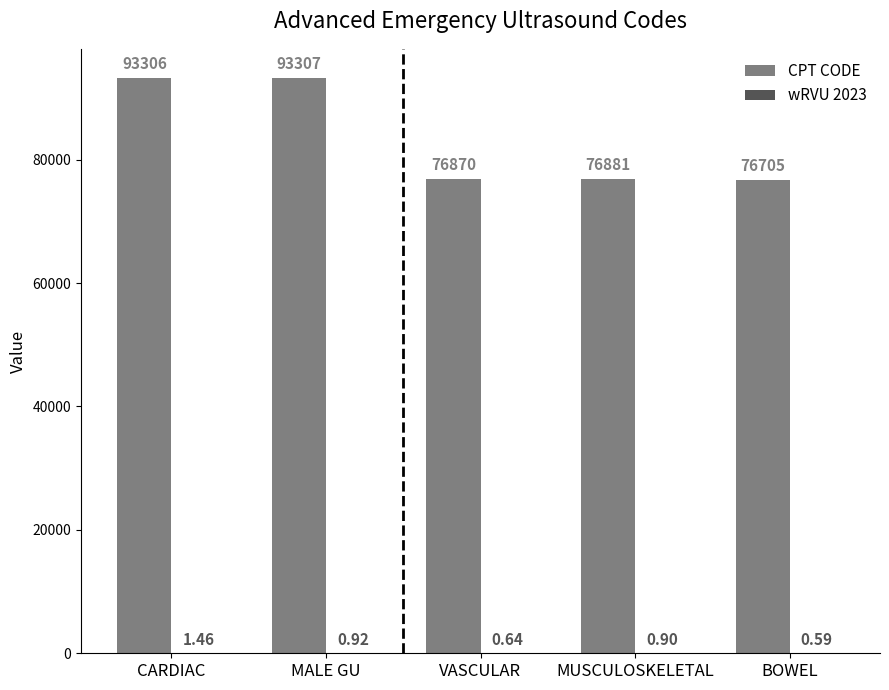

Which category has the highest value in the CPT CODE series?

MALE GU